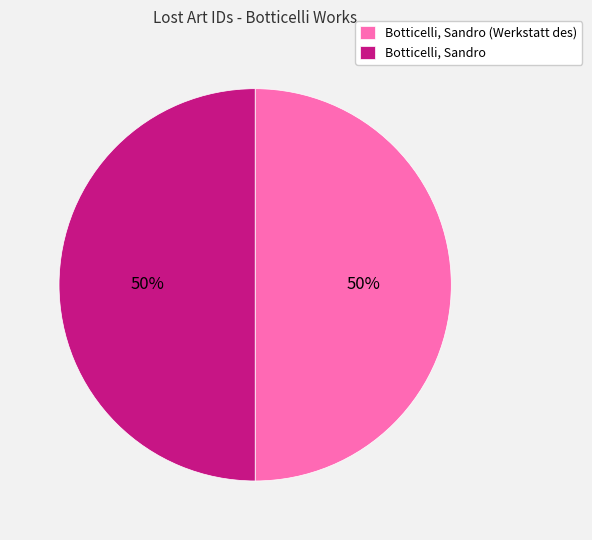

The Botticelli, Sandro (Werkstatt des) slice represents 50% of the pie. True or false?

True